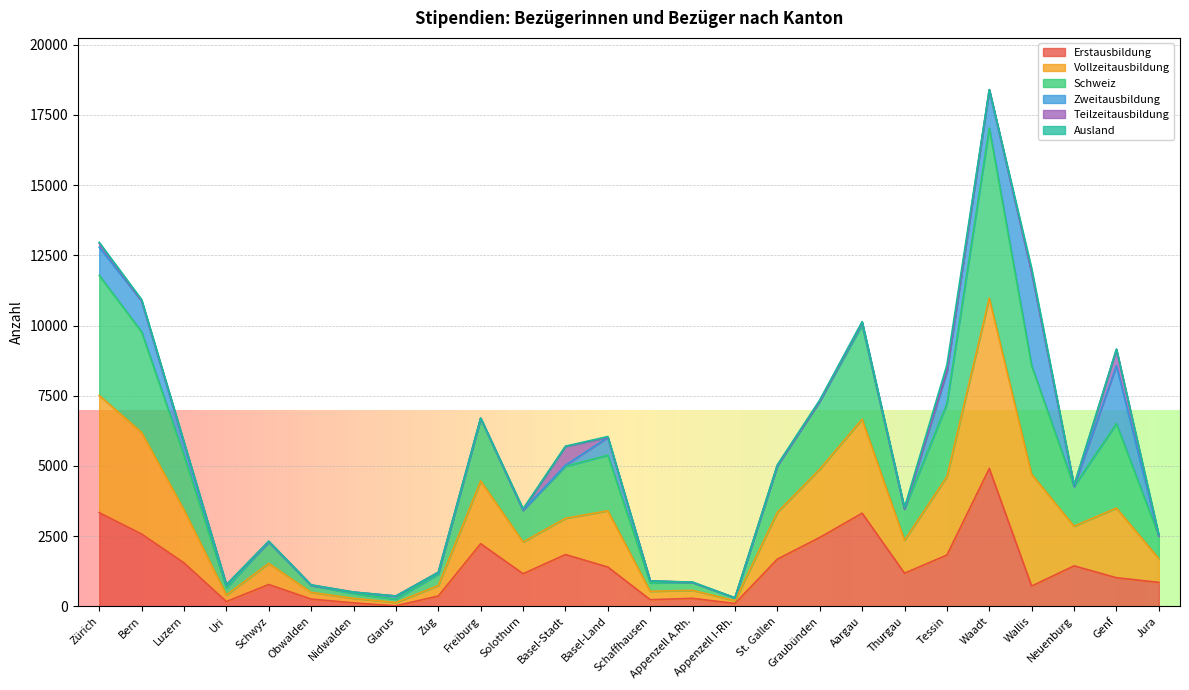

At which category does Erstausbildung reach its first local peak?

Schwyz